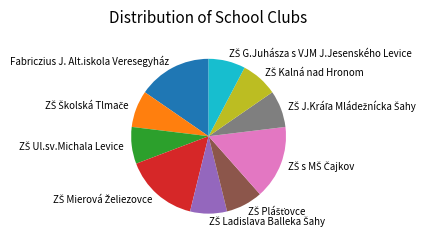

Does Fabriczius J. Alt.iskola Veresegyház represent more than half of the total?

No